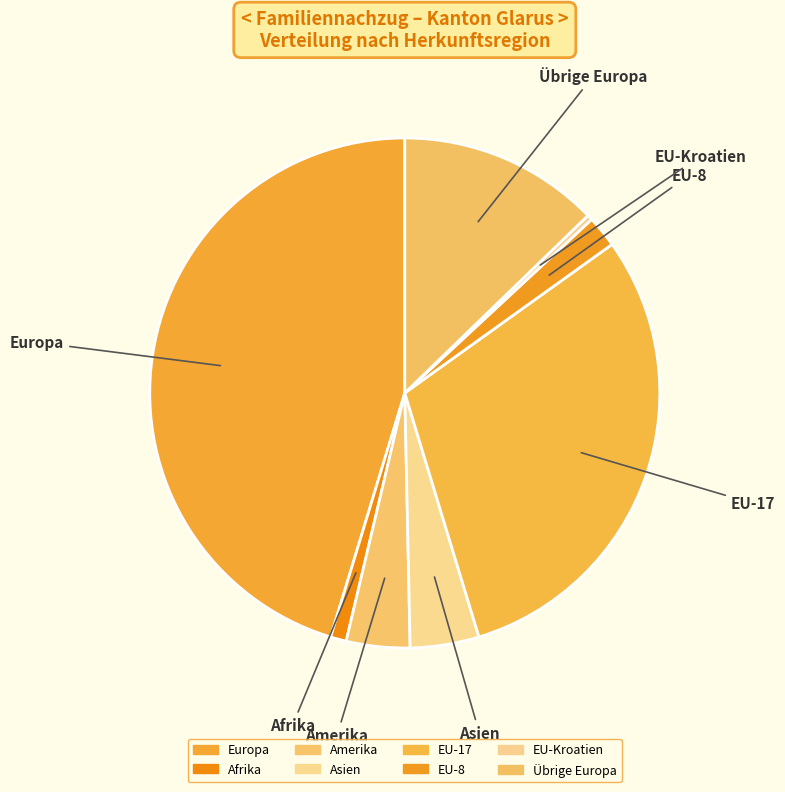

Which category has the biggest portion of the pie?

Europa